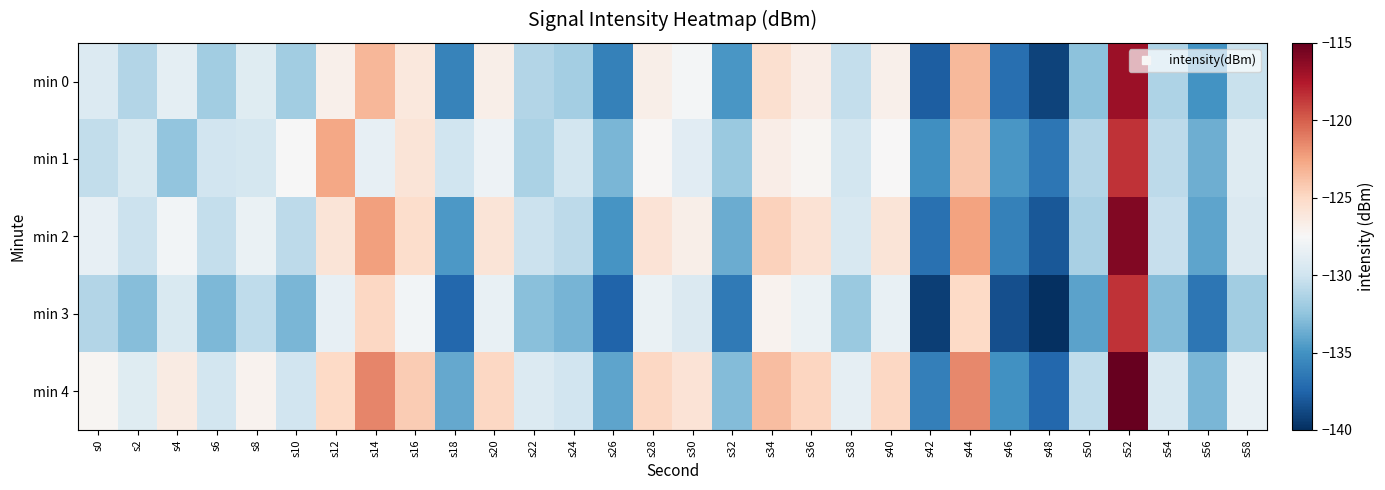

Count the number of categories in the chart.

30